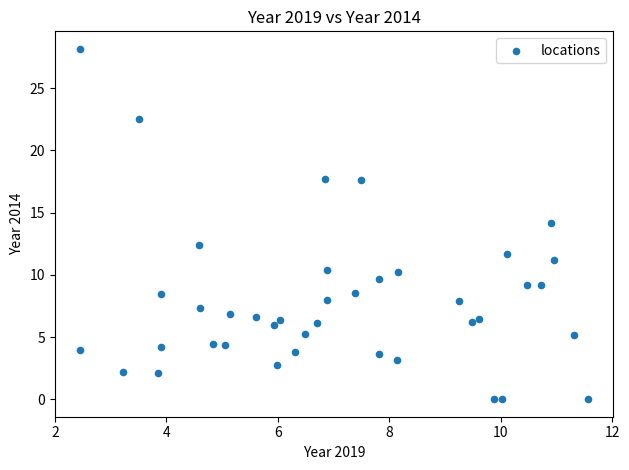

What is the range of X values (max minus min)?

9.1